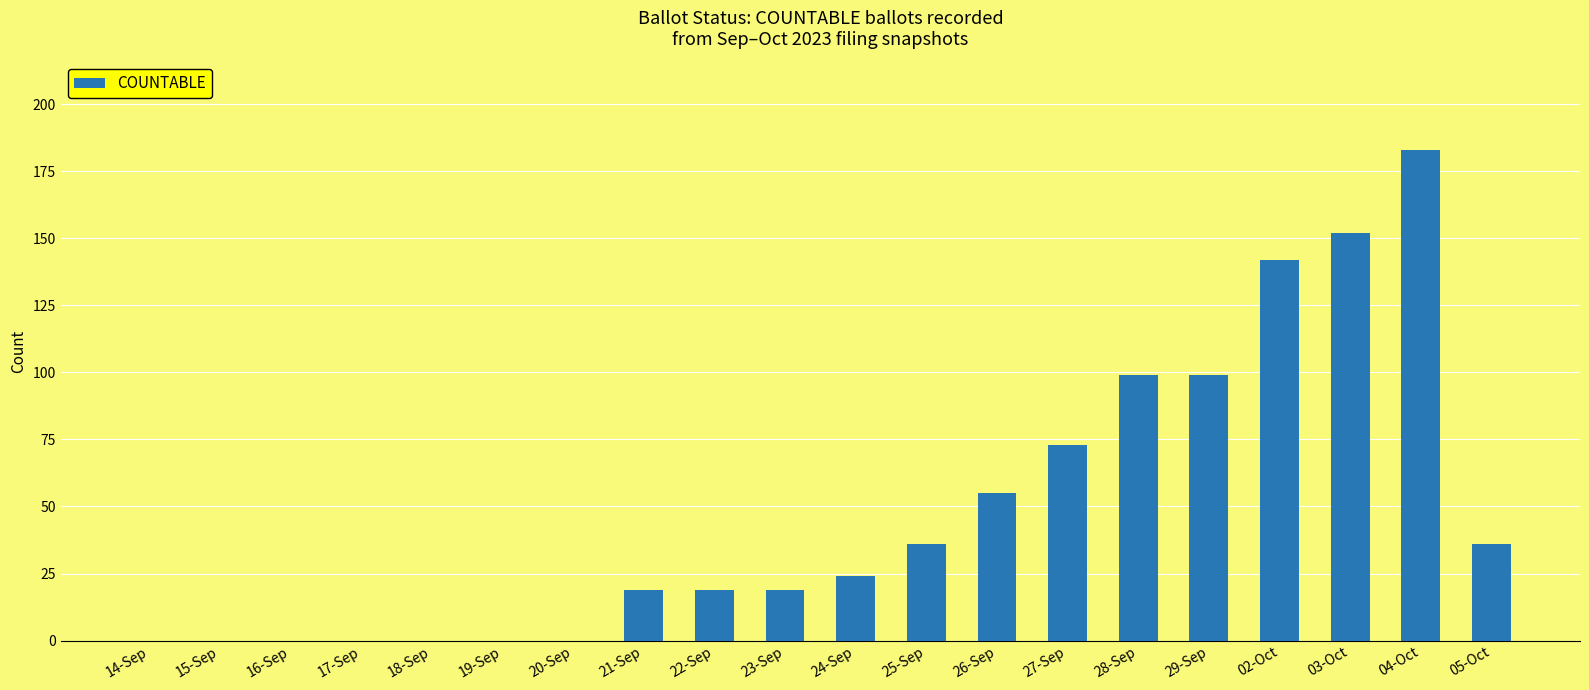

How many distinct data groups are displayed?

1